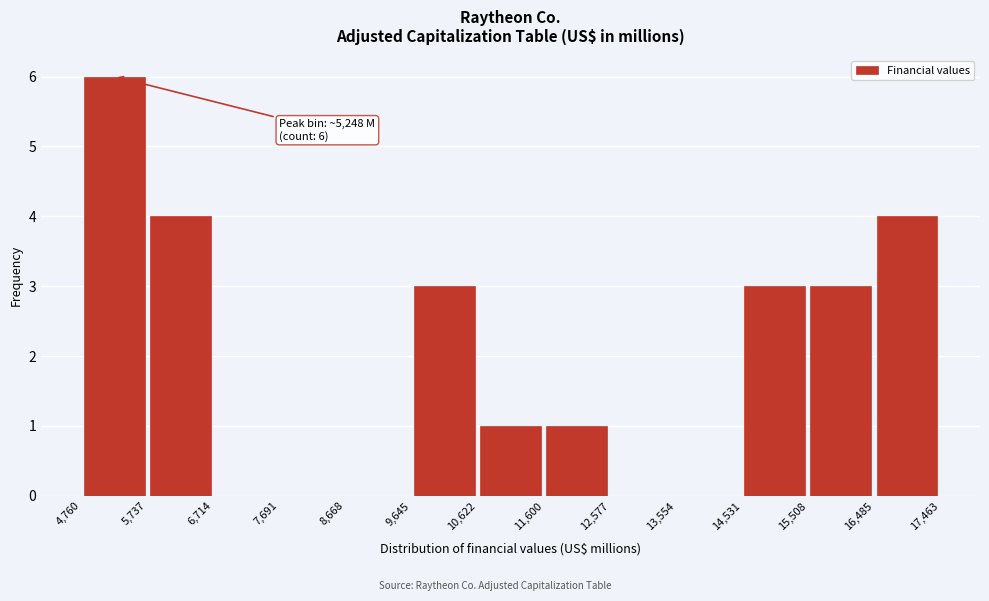

Over which range of the x-axis is the bar tallest?

4,760 to 5,737